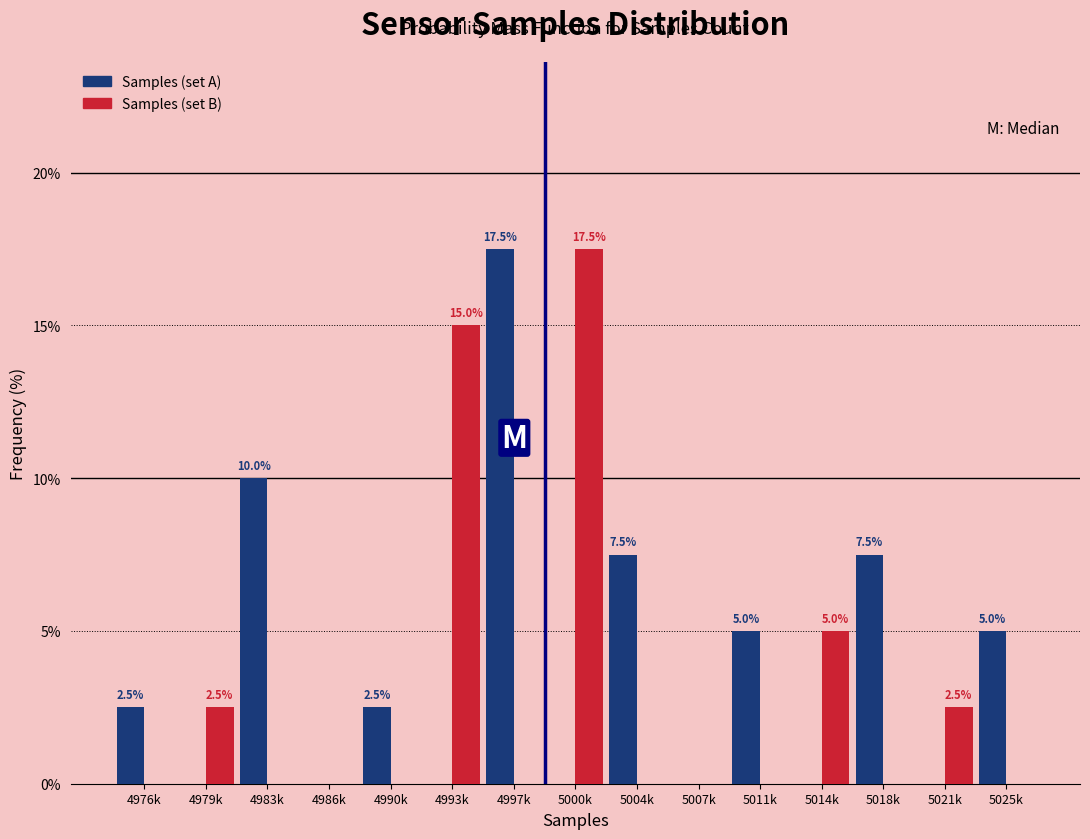

Reading right to left, what are all the values shown in this chart?

Samples (set A): 5025k=5.0	5021k=0.0	5018k=7.5	5014k=0.0	5011k=5.0	5007k=0.0	5004k=7.5	5000k=0.0	4997k=17.5	4993k=0.0	4990k=2.5	4986k=0.0	4983k=10.0	4979k=0.0	4976k=2.5
Samples (set B): 5025k=0.0	5021k=2.5	5018k=0.0	5014k=5.0	5011k=0.0	5007k=0.0	5004k=0.0	5000k=17.5	4997k=0.0	4993k=15.0	4990k=0.0	4986k=0.0	4983k=0.0	4979k=2.5	4976k=0.0